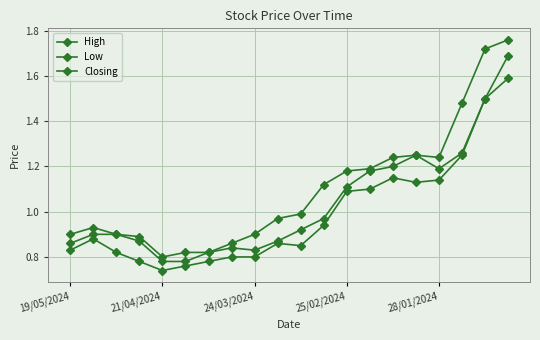

True or false: High and Closing intersect in this chart.

False